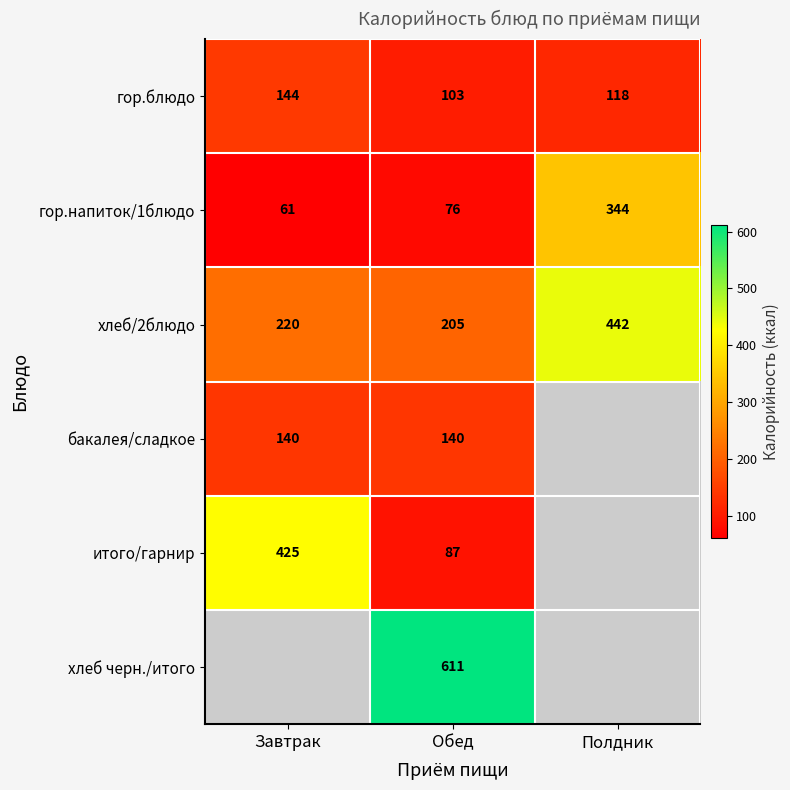

What is the difference between the гор.напиток/1блюдо values at Обед and Завтрак?

15